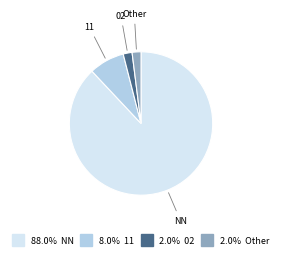

Is there a majority slice in this chart?

Yes